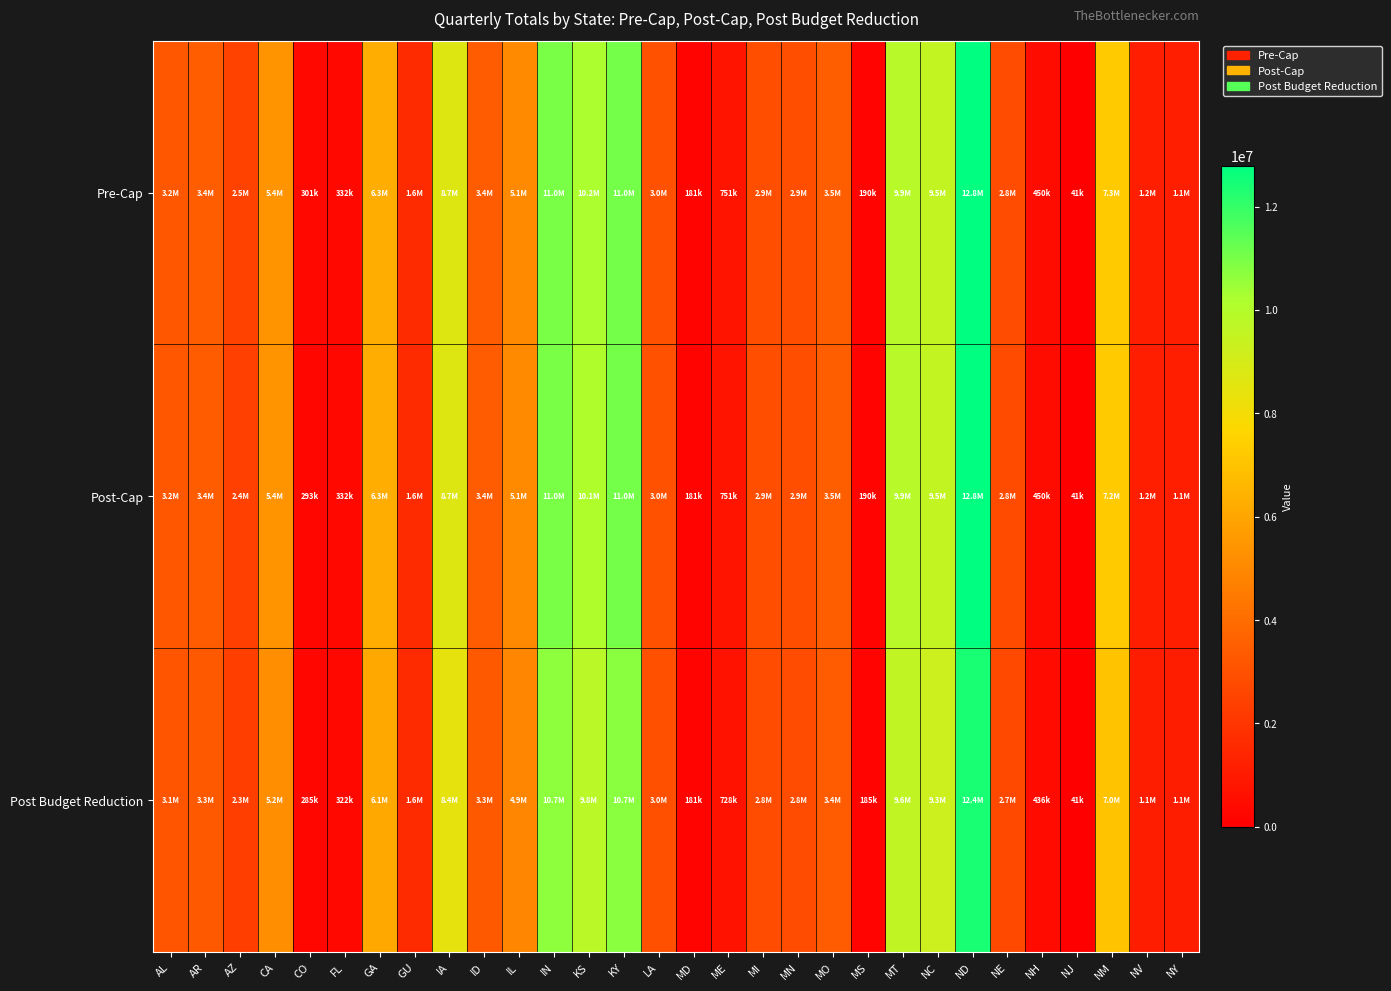

Reading left to right, what are all the values shown in this chart?

Pre-Cap: AL=3198072.0	AR=3446076.0	AZ=2482962.0	CA=5394897.0	CO=301383.0	FL=331635.0	GA=6258219.0	GU=1631301.0	IA=8669880.0	ID=3384723.0	IL=5061903.0	IN=10978920.0	KS=10190499.0	KY=11040213.0	LA=3012954.0	MD=180672.0	ME=750519.0	MI=2918445.0	MN=2900832.0	MO=3488148.0	MS=190314.0	MT=9907350.0	NC=9541137.0	ND=12783723.0	NE=2831001.0	NH=449949.0	NJ=40629.0	NM=7251369.0	NV=1156416.0	NY=1148418.0
Post-Cap: AL=3198072.0	AR=3419979.0	AZ=2373990.0	CA=5394897.0	CO=293481.0	FL=331635.0	GA=6258219.0	GU=1631301.0	IA=8664855.0	ID=3384723.0	IL=5061903.0	IN=10978920.0	KS=10102515.0	KY=11040213.0	LA=3012954.0	MD=180672.0	ME=750519.0	MI=2918445.0	MN=2900832.0	MO=3480807.0	MS=190314.0	MT=9907350.0	NC=9541137.0	ND=12783723.0	NE=2801451.0	NH=449949.0	NJ=40629.0	NM=7229196.0	NV=1156416.0	NY=1148418.0
Post Budget Reduction: AL=3101084.5	AR=3317430.9	AZ=2302764.4	CA=5231286.5	CO=284572.2	FL=321577.5	GA=6075595.2	GU=1631301.0	IA=8423859.2	ID=3282074.8	IL=4942817.5	IN=10669667.9	KS=9798540.4	KY=10735311.9	LA=2974424.1	MD=180672.0	ME=727758.0	MI=2843550.8	MN=2827703.7	MO=3375236.4	MS=184542.3	MT=9606890.7	NC=9277944.2	ND=12396032.2	NE=2716365.7	NH=436303.5	NJ=40629.0	NM=7009833.9	NV=1121345.5	NY=1121118.1